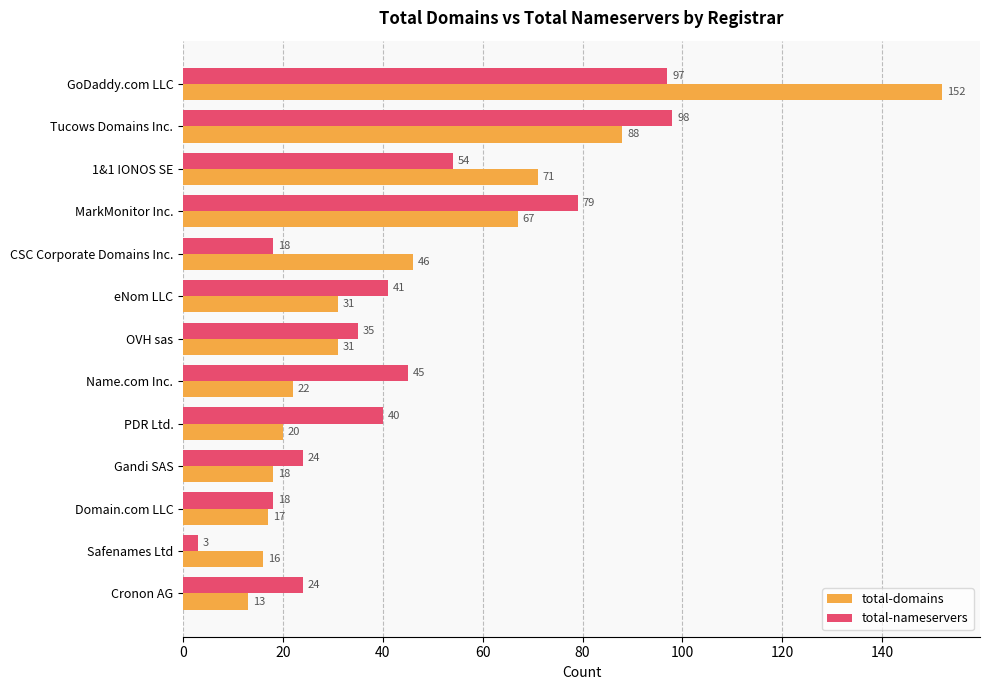

True or false: total-nameservers has a value of 48 at MarkMonitor Inc..

False